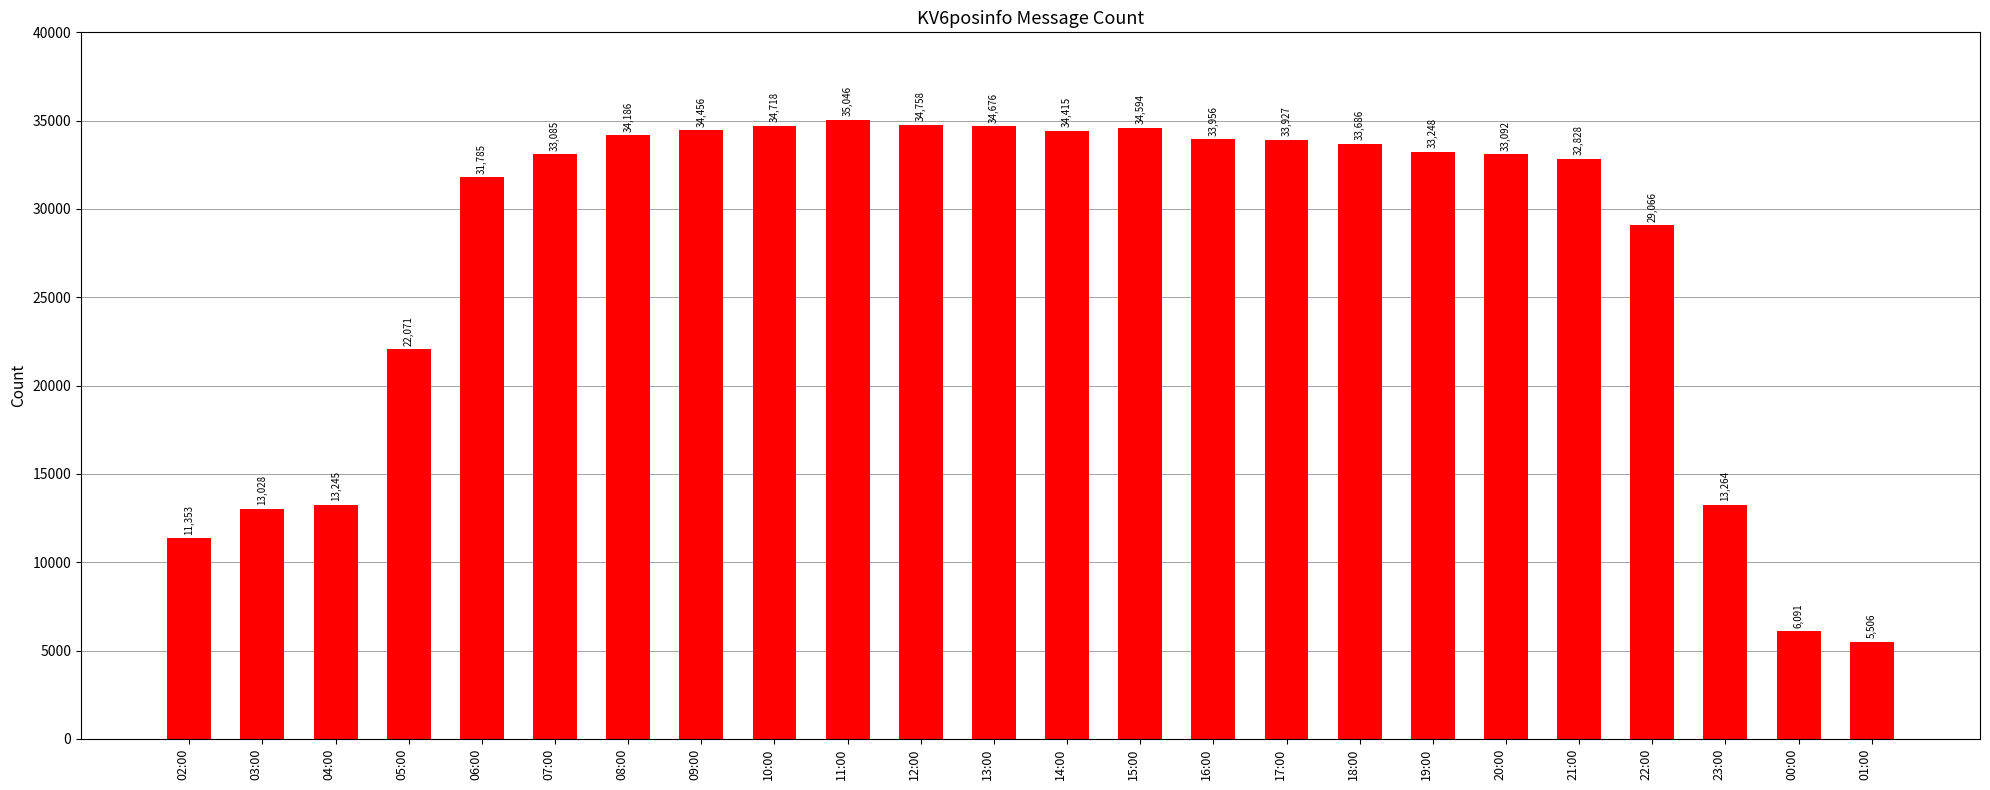

How many bars are there in total?

24